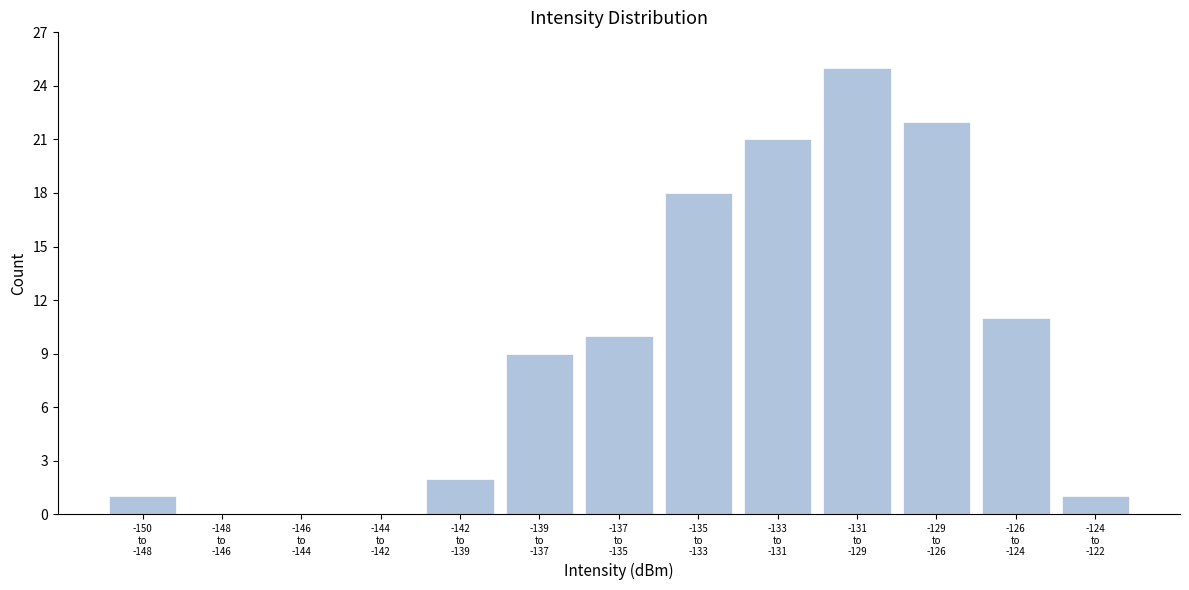

What is the sum of all values?

120